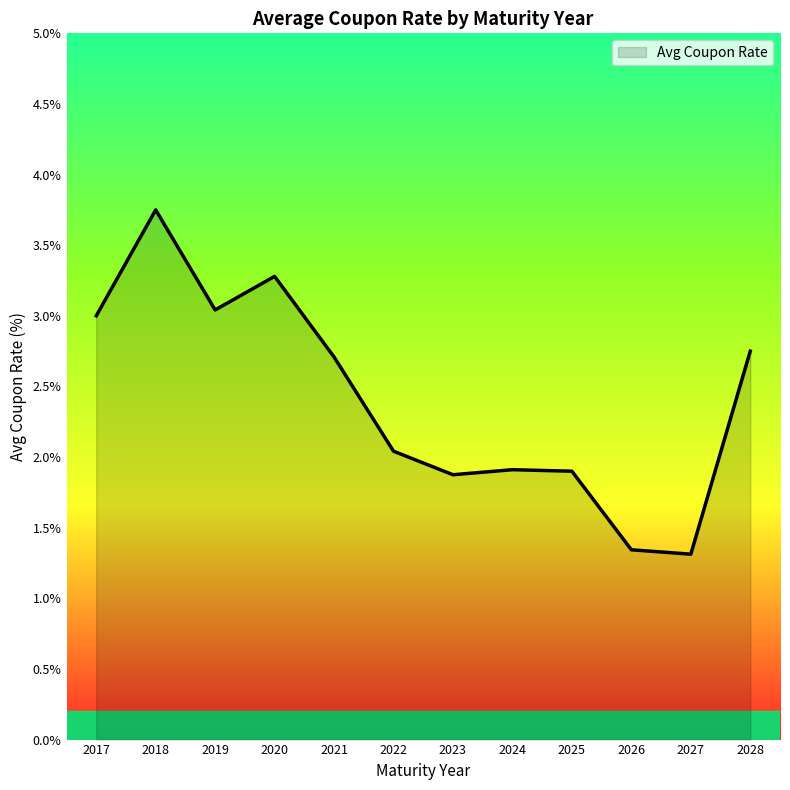

What is the difference between the values at 2026 and 2020?

1.9